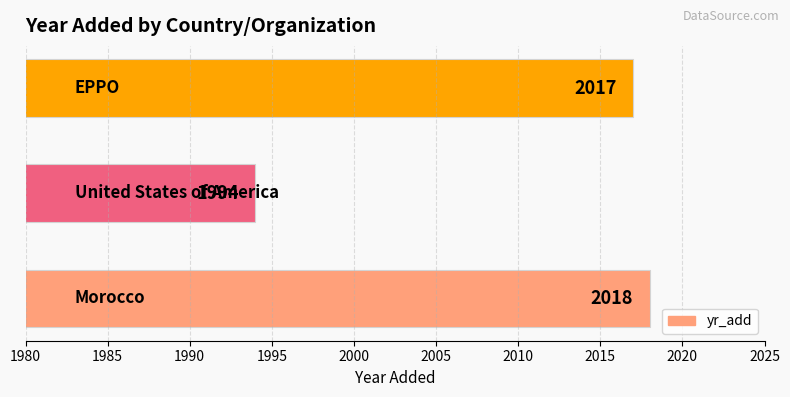

Are the bars horizontal?

Yes